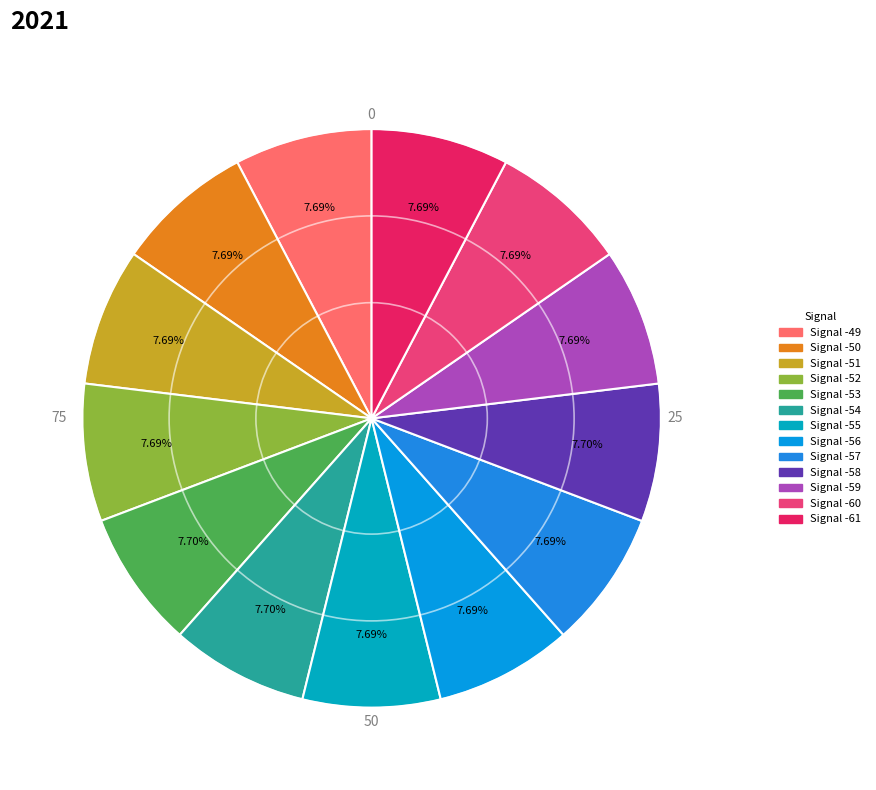

Count the number of slices in the pie.

13